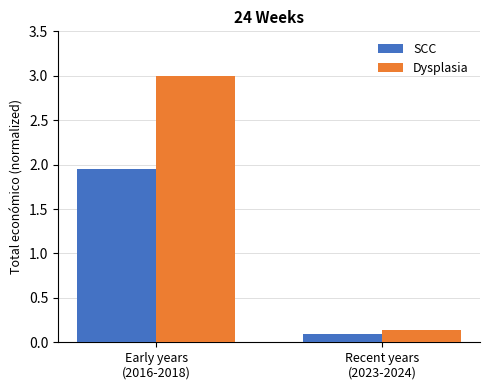

At which label does SCC first exceed 1?

Early years
(2016-2018)